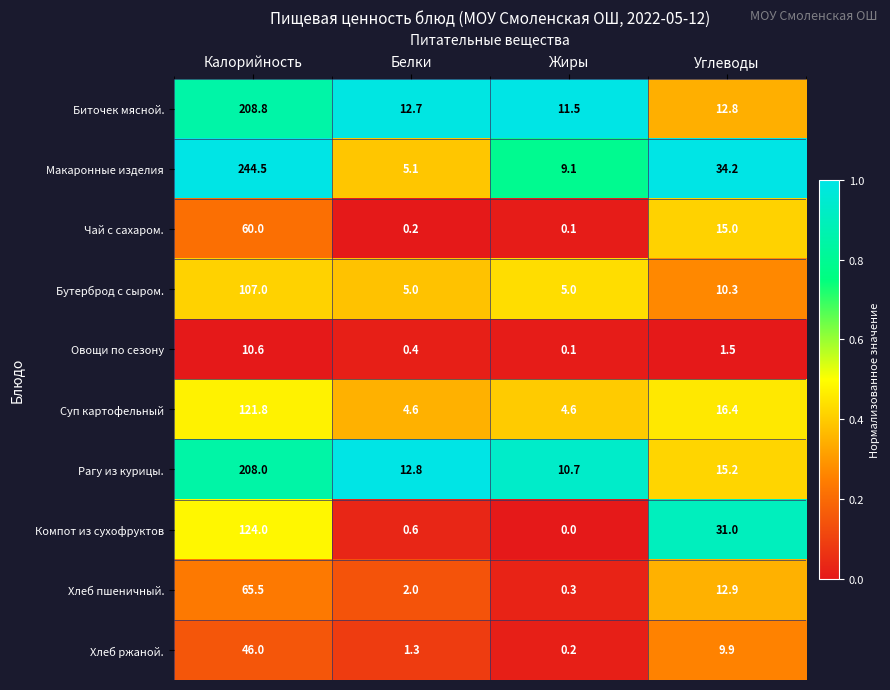

List the series in order of their peak value, lowest first.

Овощи по сезону, Хлеб ржаной., Чай с сахаром., Хлеб пшеничный., Бутерброд с сыром., Суп картофельный, Компот из сухофруктов, Рагу из курицы., Биточек мясной., Макаронные изделия